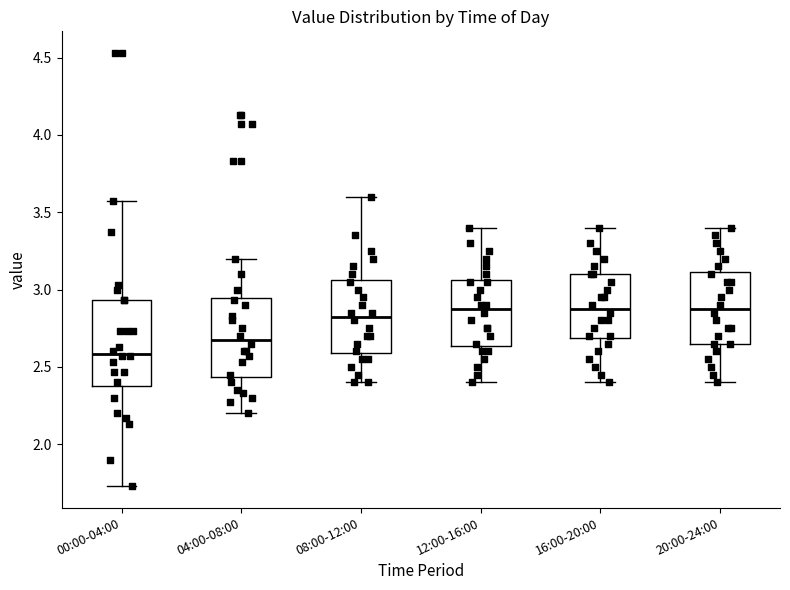

Reading left to right, read every box against the y-axis: the position of its median line, the range the box covers, and the ends of its whiskers. The values are not printed on the chart, so give them approximately, as read against the axis.

00:00-04:00: median 2.60, box 2.40 to 2.95, whiskers 1.75 to 3.55
04:00-08:00: median 2.70, box 2.45 to 2.95, whiskers 2.20 to 3.20
08:00-12:00: median 2.85, box 2.60 to 3.05, whiskers 2.40 to 3.60
12:00-16:00: median 2.90, box 2.65 to 3.05, whiskers 2.40 to 3.40
16:00-20:00: median 2.90, box 2.70 to 3.10, whiskers 2.40 to 3.40
20:00-24:00: median 2.90, box 2.65 to 3.10, whiskers 2.40 to 3.40